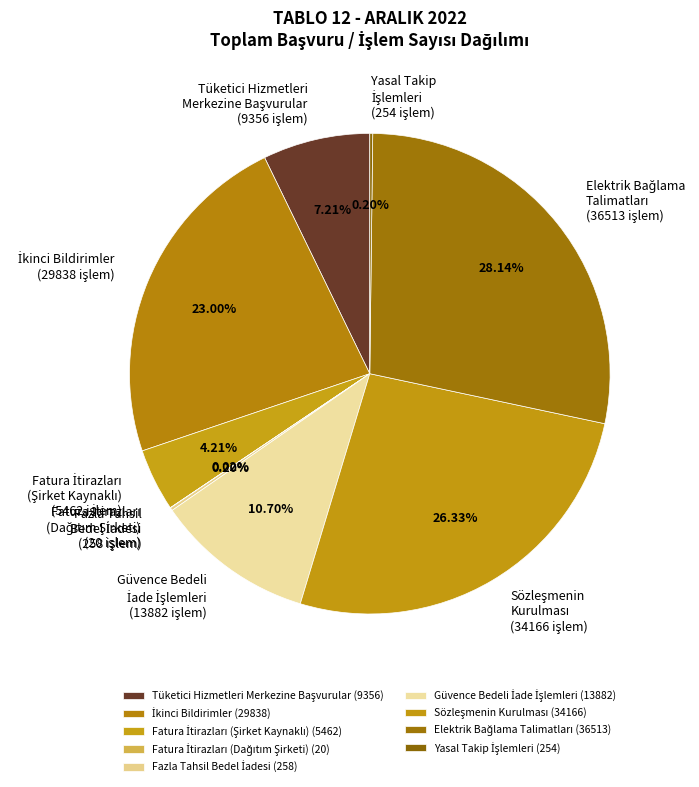

Does any single category account for the majority?

No